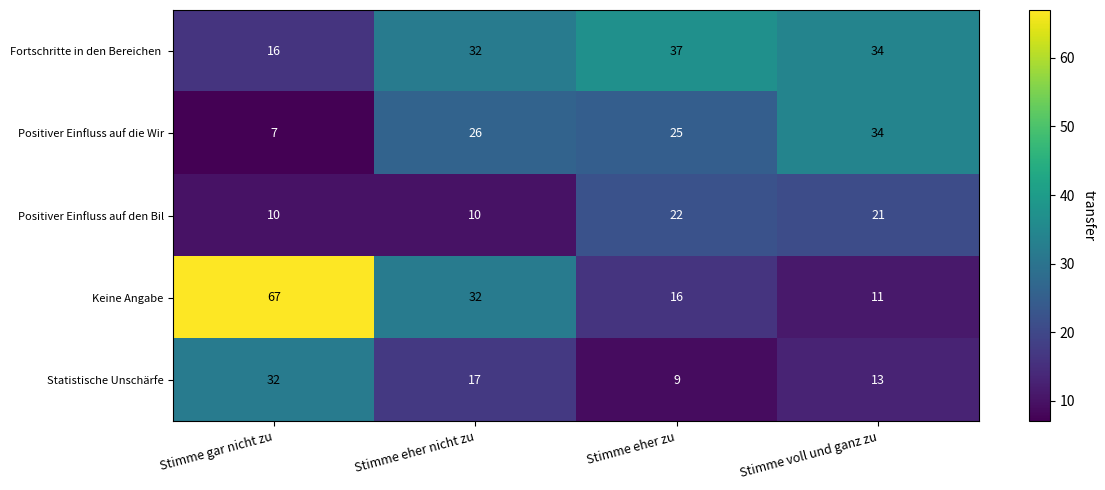

Count the number of data series in this chart.

5